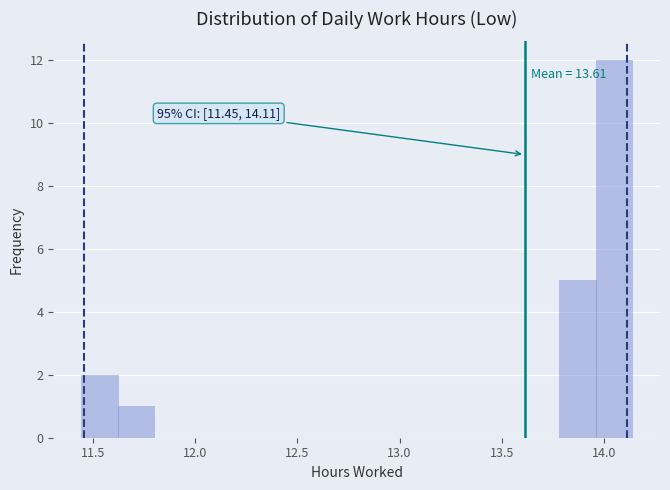

Around what value on the x-axis is the tallest bar? Give the approximate position of its centre, as read against the axis.

14.05